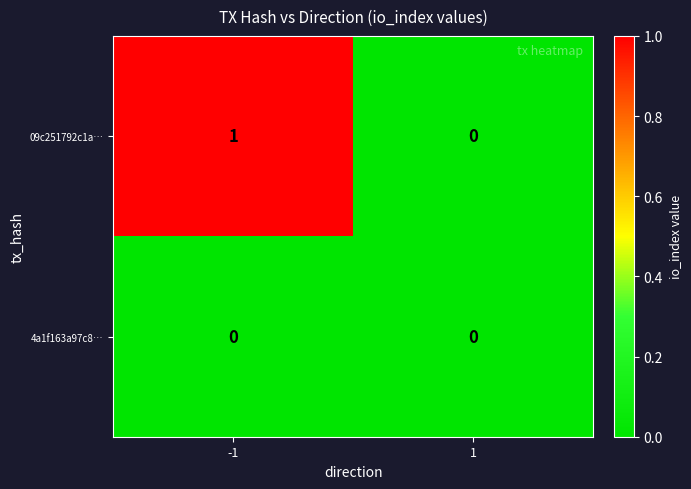

How many categories are shown in the chart?

2